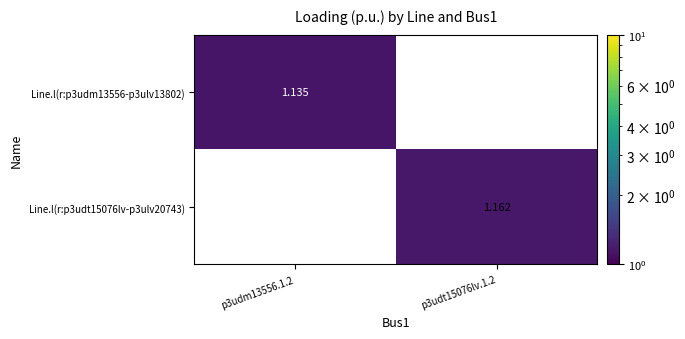

Is the value of Line.l(r:p3udt15076lv-p3ulv20743) at p3udt15076lv.1.2 greater than the value of Line.l(r:p3udm13556-p3ulv13802) at p3udm13556.1.2?

Yes